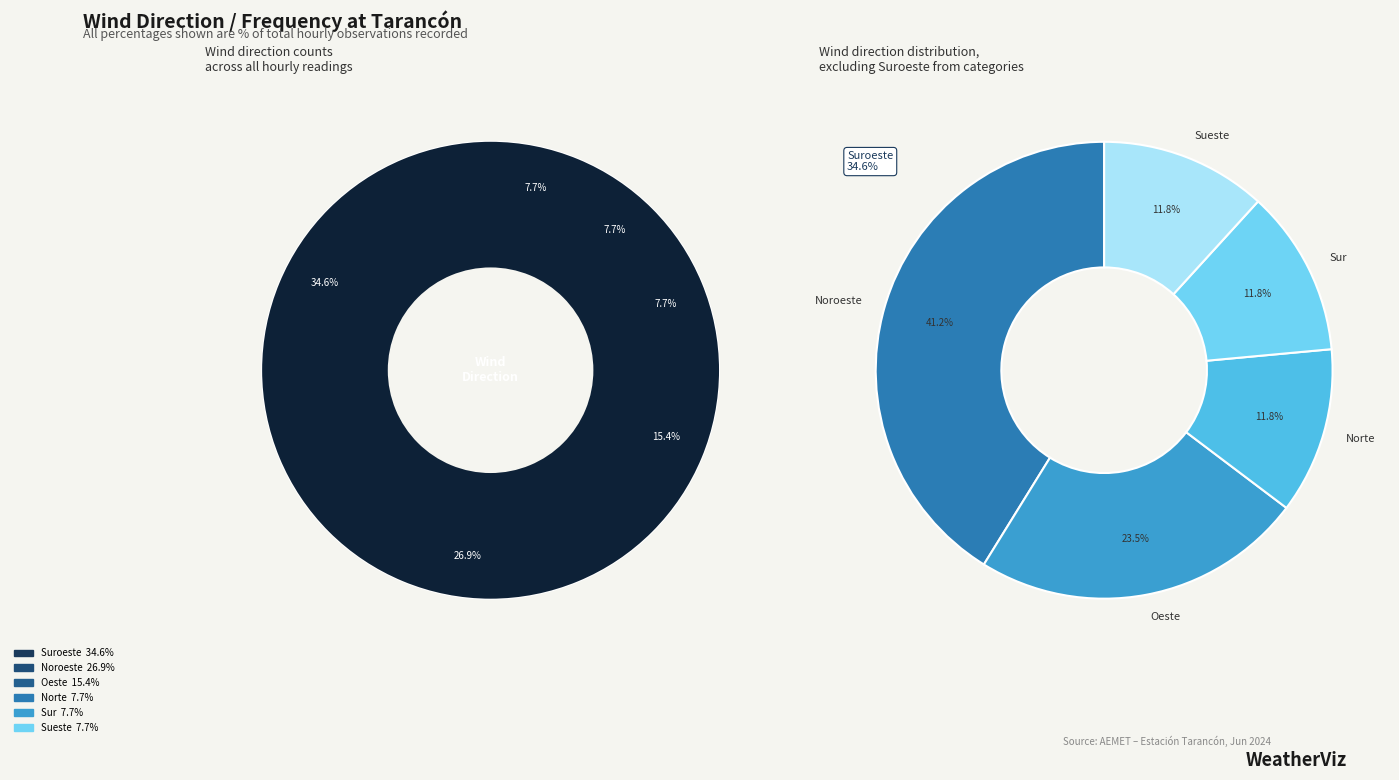

Which has a higher value, Sueste or Norte?

Sueste